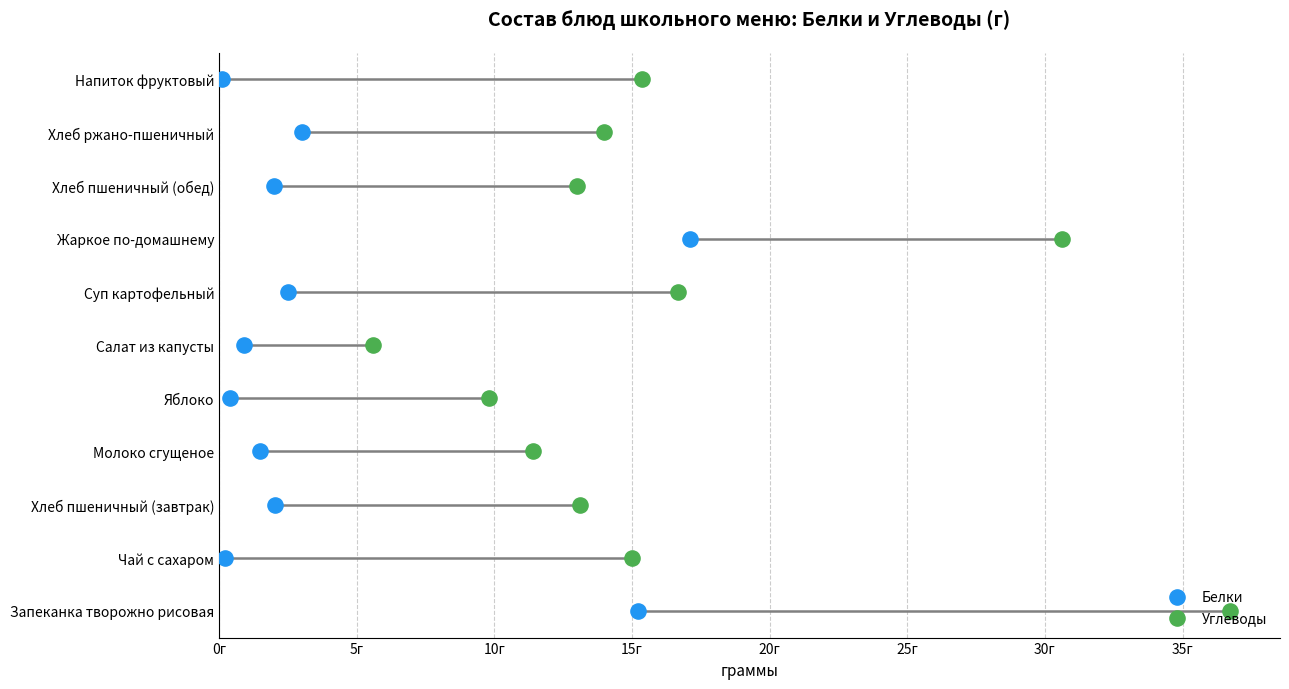

Which series contains the lowest Y value?

Белки